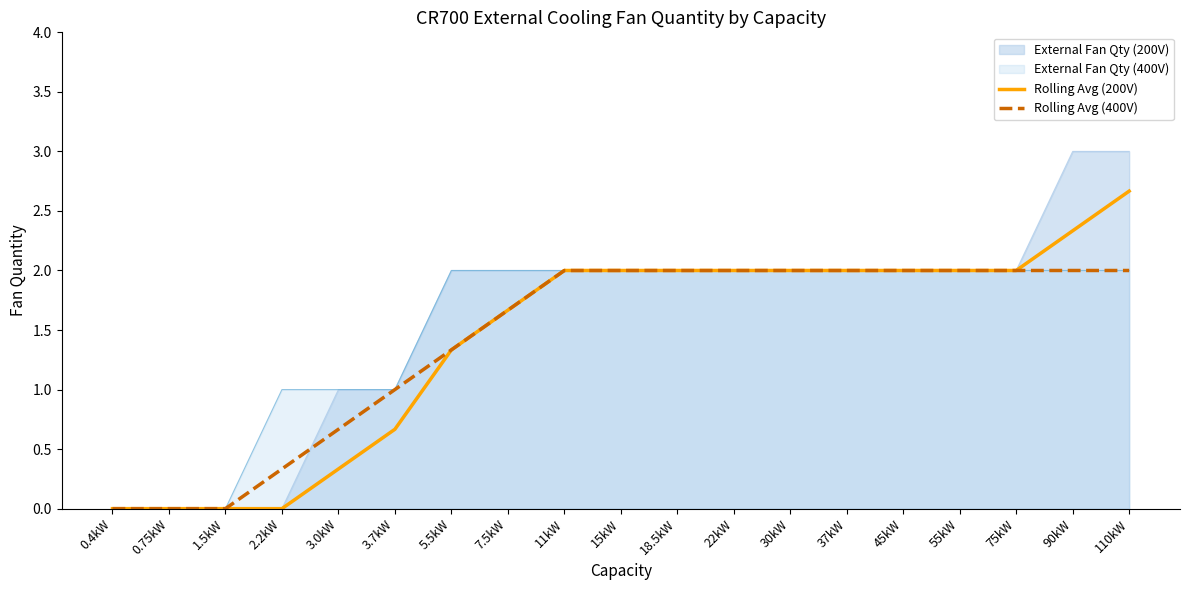

Reading left to right, list all the values displayed in this chart.

Rolling Avg (200V): 0.4kW=0.0	0.75kW=0.0	1.5kW=0.0	2.2kW=0.0	3.0kW=0.3	3.7kW=0.7	5.5kW=1.3	7.5kW=1.7	11kW=2.0	15kW=2.0	18.5kW=2.0	22kW=2.0	30kW=2.0	37kW=2.0	45kW=2.0	55kW=2.0	75kW=2.0	90kW=2.3	110kW=2.7
Rolling Avg (400V): 0.4kW=0.0	0.75kW=0.0	1.5kW=0.0	2.2kW=0.3	3.0kW=0.7	3.7kW=1.0	5.5kW=1.3	7.5kW=1.7	11kW=2.0	15kW=2.0	18.5kW=2.0	22kW=2.0	30kW=2.0	37kW=2.0	45kW=2.0	55kW=2.0	75kW=2.0	90kW=2.0	110kW=2.0